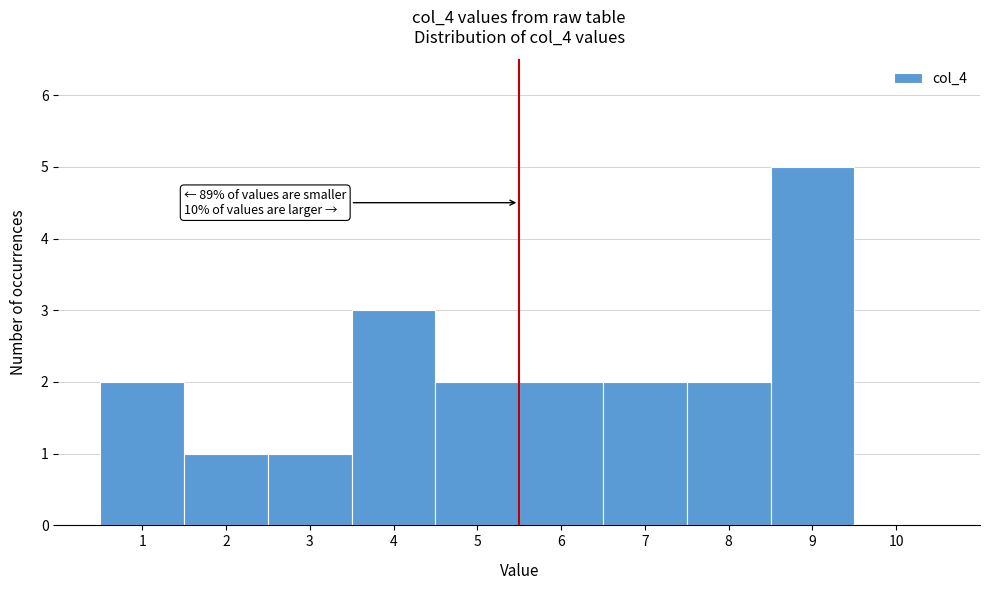

Which range on the x-axis has the tallest bar?

8.5 to 9.5